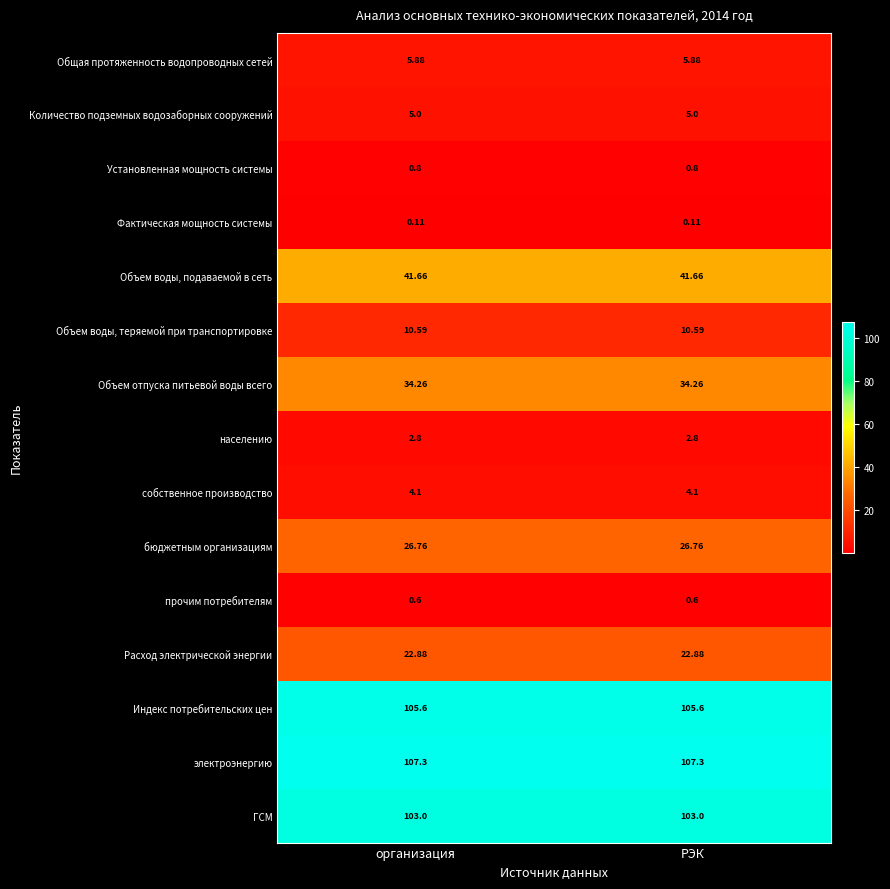

Which series has the largest total across all categories?

электроэнергию